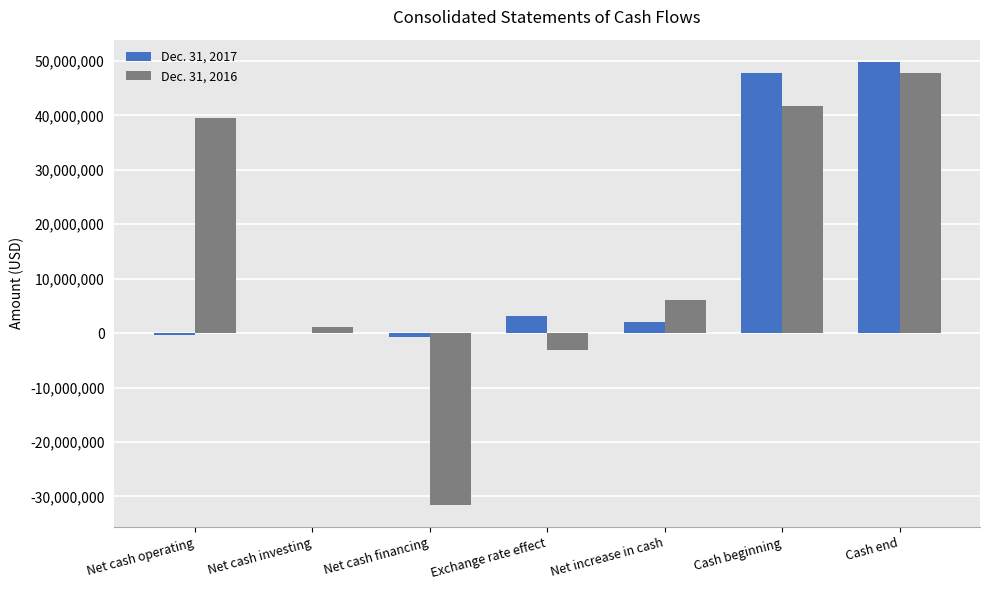

What is the total value across all series at Cash end?

97582596